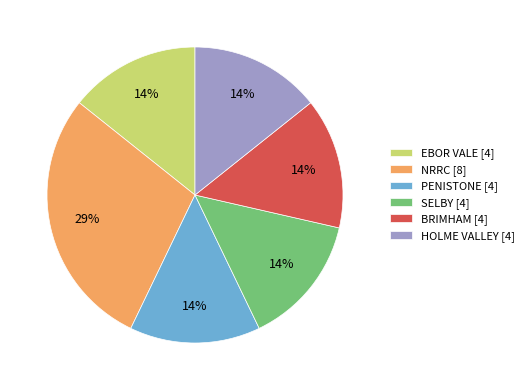

What percentage is the SELBY slice, to the nearest percent?

14%